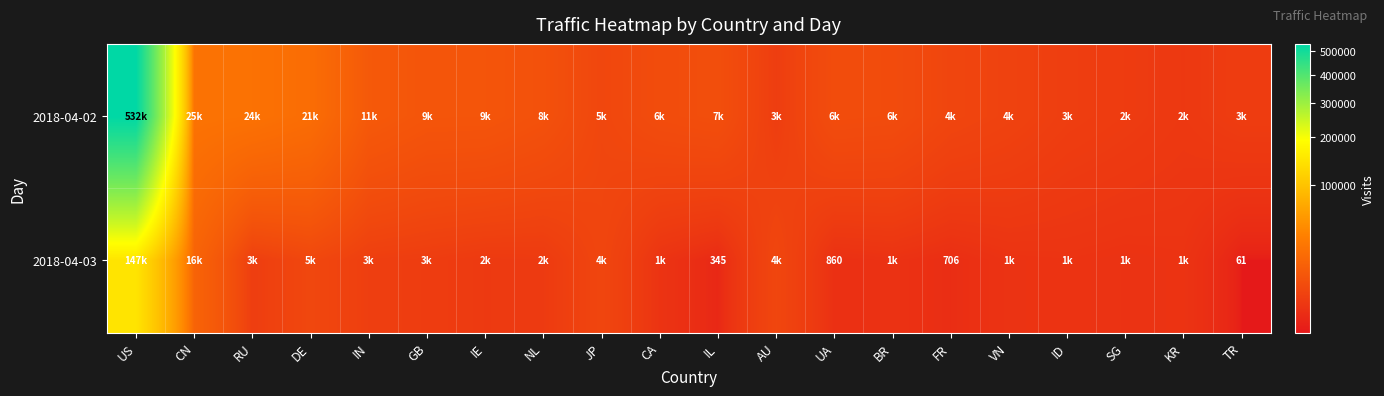

True or false: 2018-04-03 has a value of 991 at FR.

False